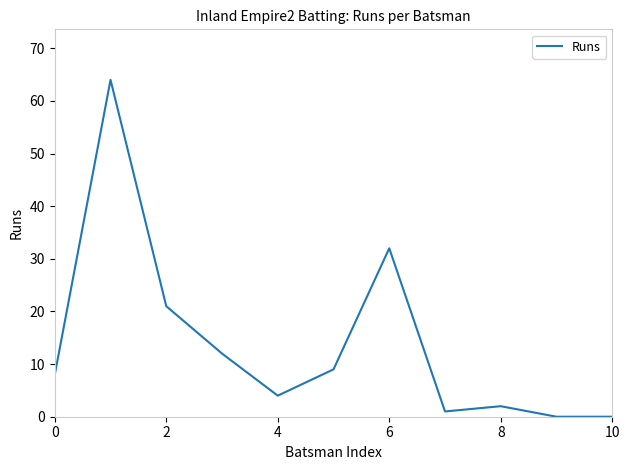

What is the maximum value shown in the chart?

64